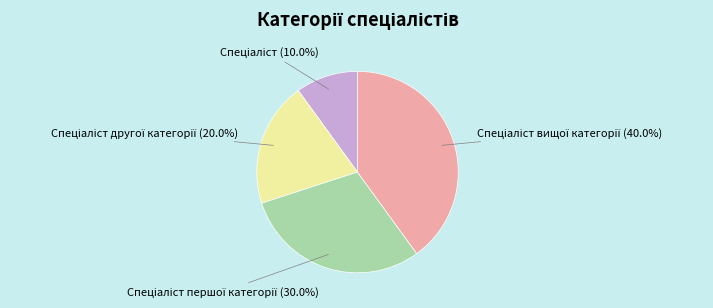

Is there a majority slice in this chart?

No